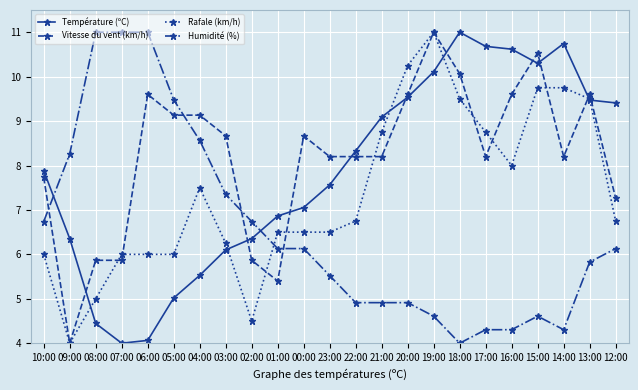

At which category does Vitesse du vent (km/h) reach its first local valley?

09:00